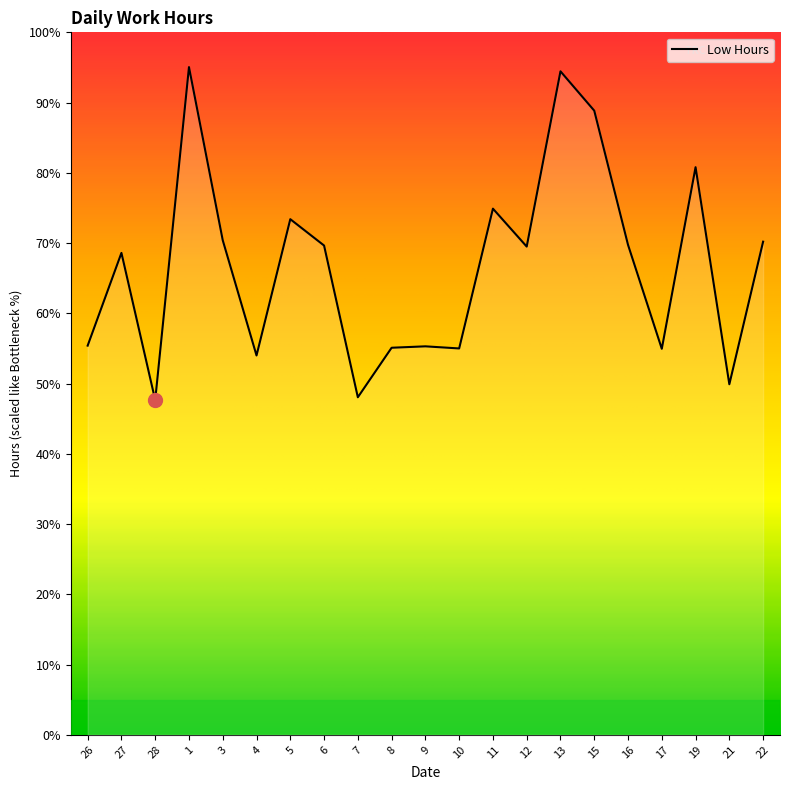

Does the chart display data point markers on the line(s)?

No